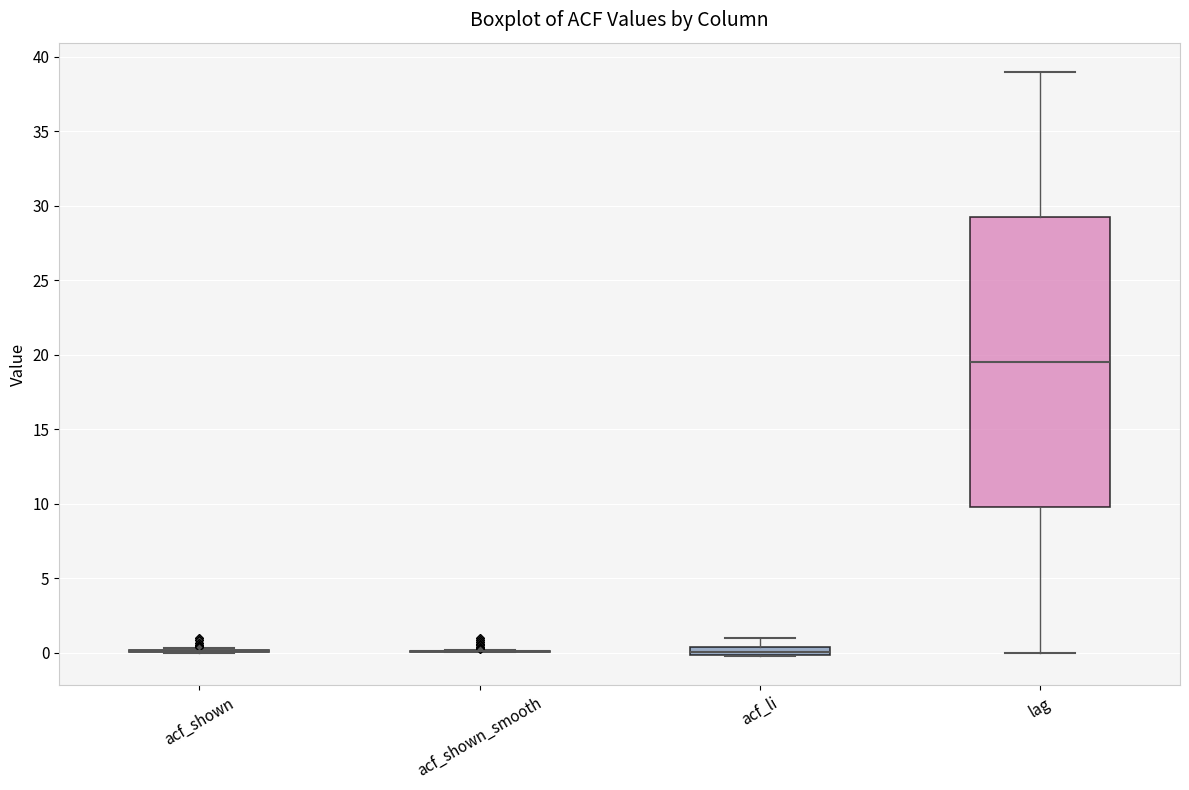

Comparing the boxes themselves (not the whiskers), which one is the tallest?

lag